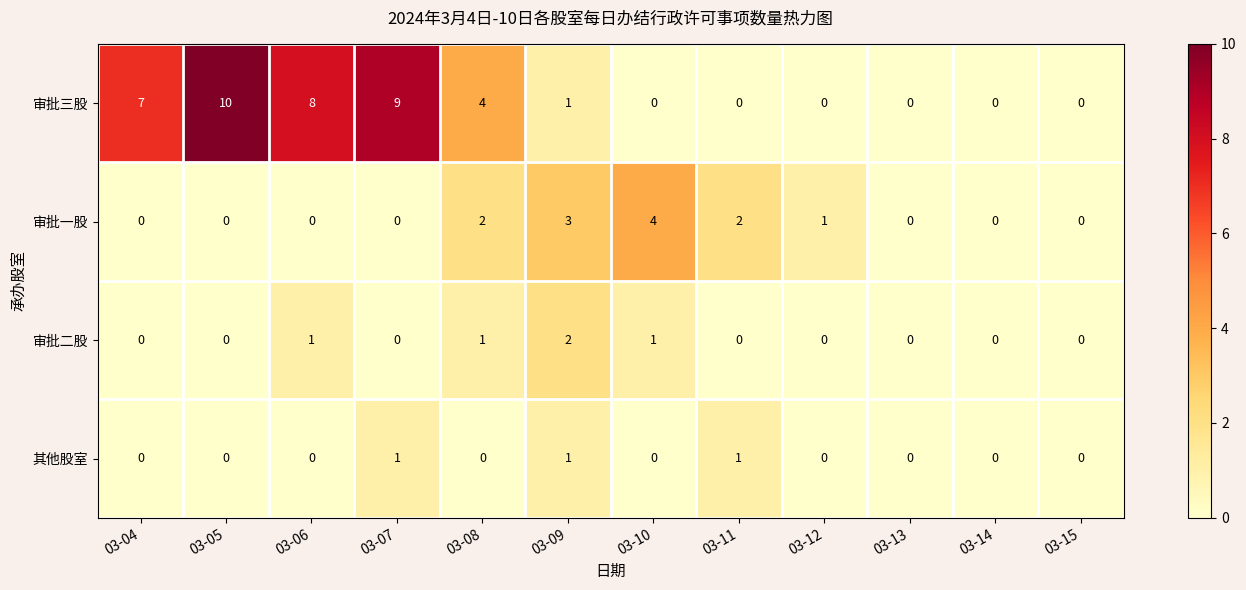

What is the sum of all 审批一股 values?

12